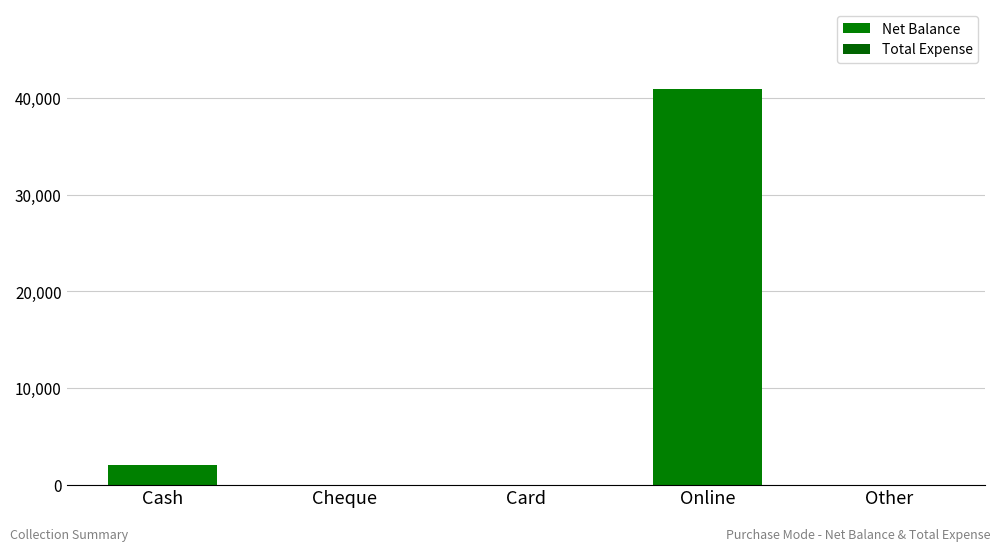

Are the bars horizontal?

No